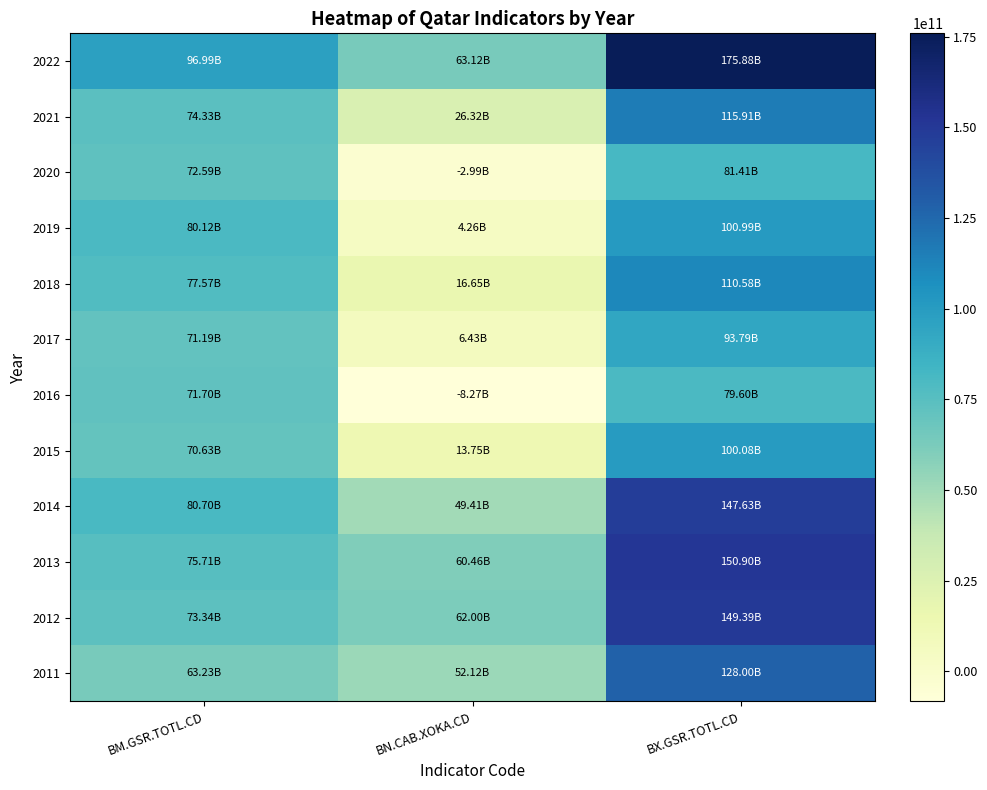

At BN.CAB.XOKA.CD, list the series in order from largest to smallest.

2022, 2012, 2013, 2011, 2014, 2021, 2018, 2015, 2017, 2019, 2020, 2016